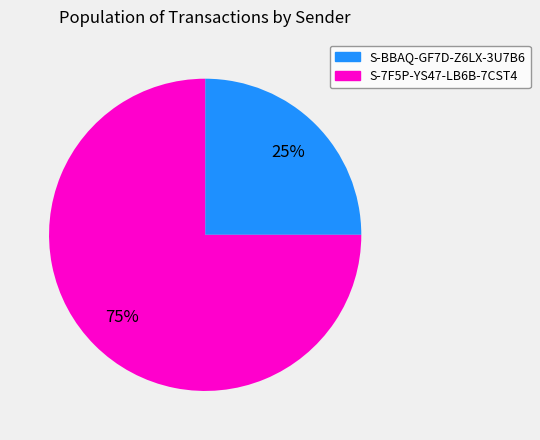

Do S-7F5P-YS47-LB6B-7CST4 and S-BBAQ-GF7D-Z6LX-3U7B6 together represent more than half of the pie?

Yes